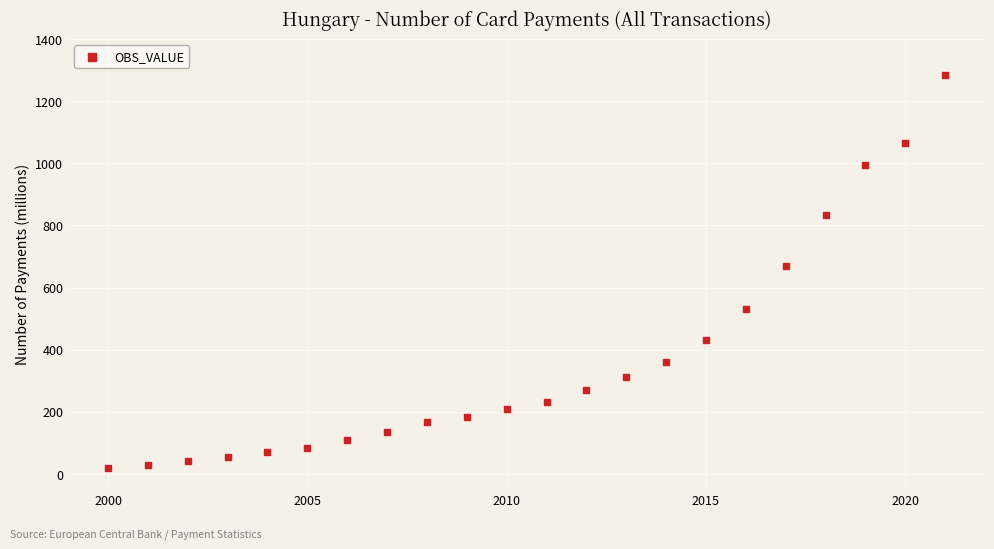

What is the range of Y values (max minus min)?

1264.8